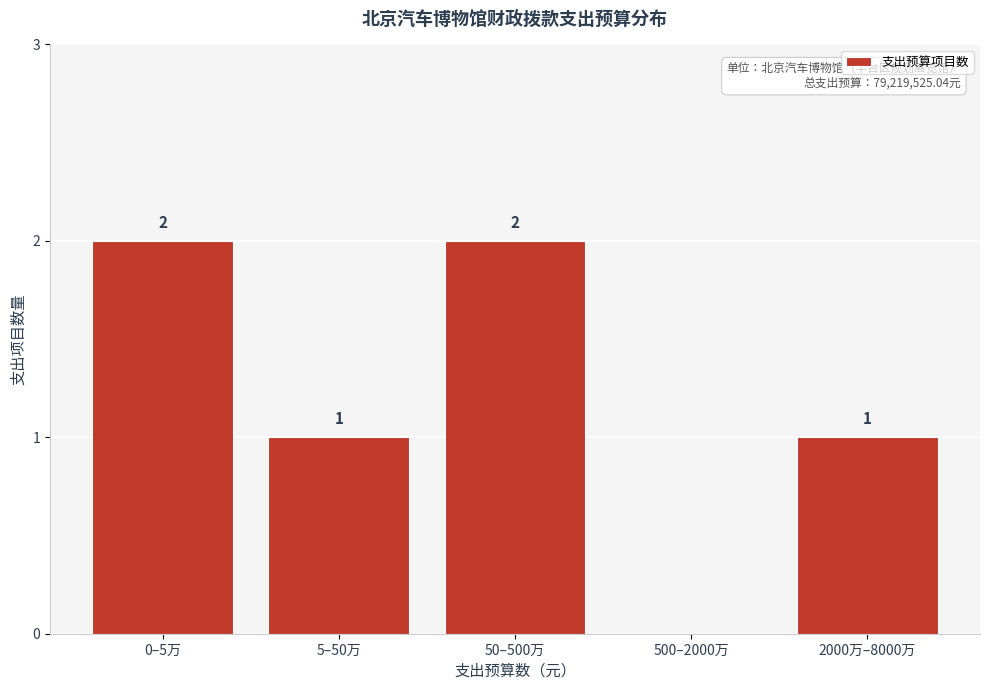

Reading left to right, transcribe all the data shown in this chart.

0–5万=2	5–50万=1	50–500万=2	500–2000万=0	2000万–8000万=1